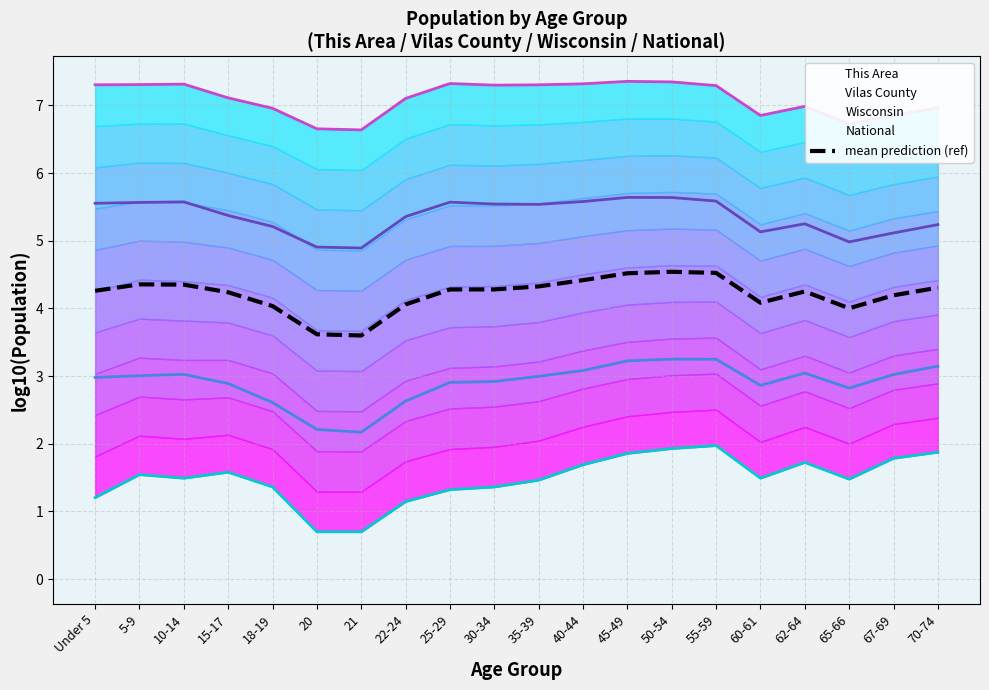

What position from the left is 5-9?

2